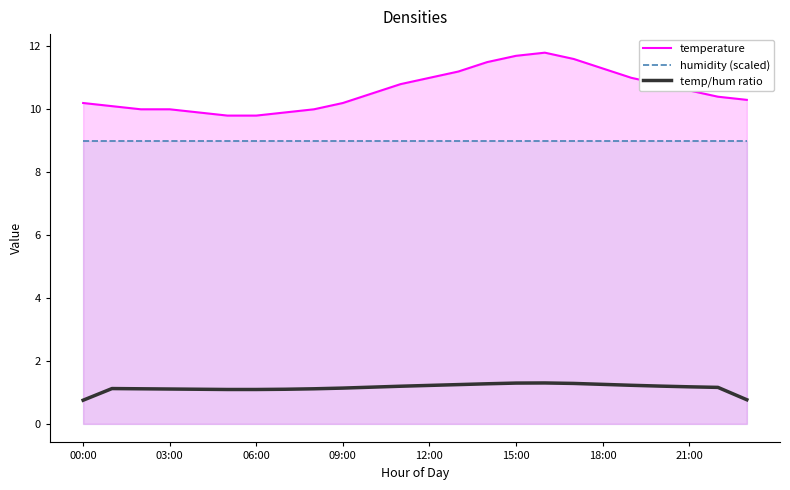

Reading left to right, extract all data points from this chart.

temperature: 10.2	10.1	10.0	10.0	9.9	9.8	9.8	9.9	10.0	10.2	10.5	10.8	11.0	11.2	11.5	11.7	11.8	11.6	11.3	11.0	10.8	10.6	10.4	10.3
humidity (scaled): 9.0	9.0	9.0	9.0	9.0	9.0	9.0	9.0	9.0	9.0	9.0	9.0	9.0	9.0	9.0	9.0	9.0	9.0	9.0	9.0	9.0	9.0	9.0	9.0
temp/hum ratio: 0.8	1.1	1.1	1.1	1.1	1.1	1.1	1.1	1.1	1.1	1.2	1.2	1.2	1.2	1.3	1.3	1.3	1.3	1.3	1.2	1.2	1.2	1.2	0.8